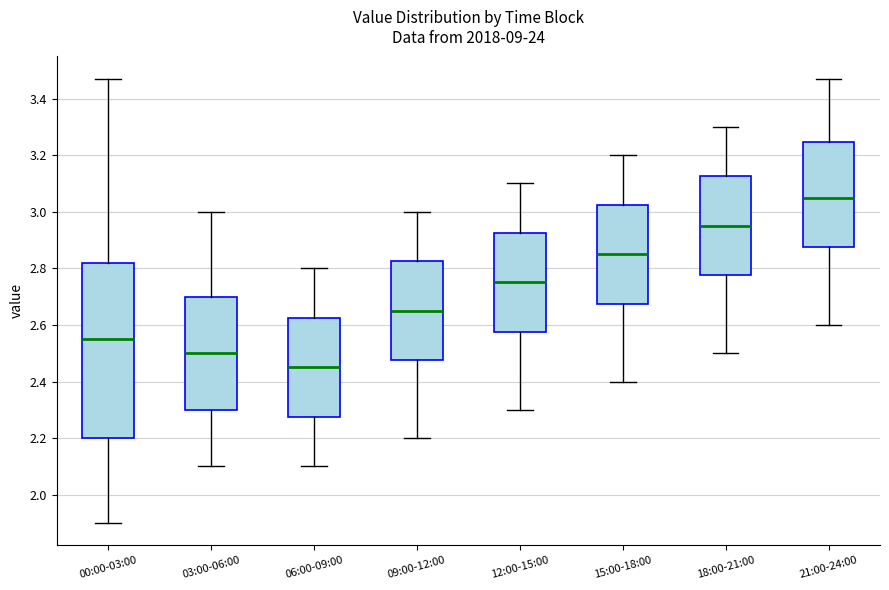

Where does the upper whisker of the box for 06:00-09:00 end on the y-axis? The values are not printed on the chart, so give them approximately, as read against the axis.

2.80